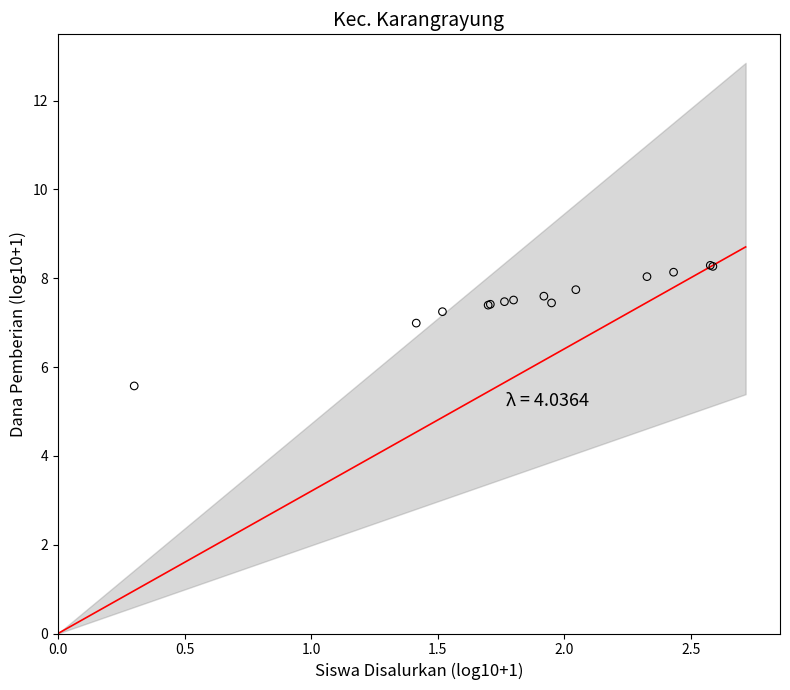

What Y value in the scatter plot is closest to 6?

5.6